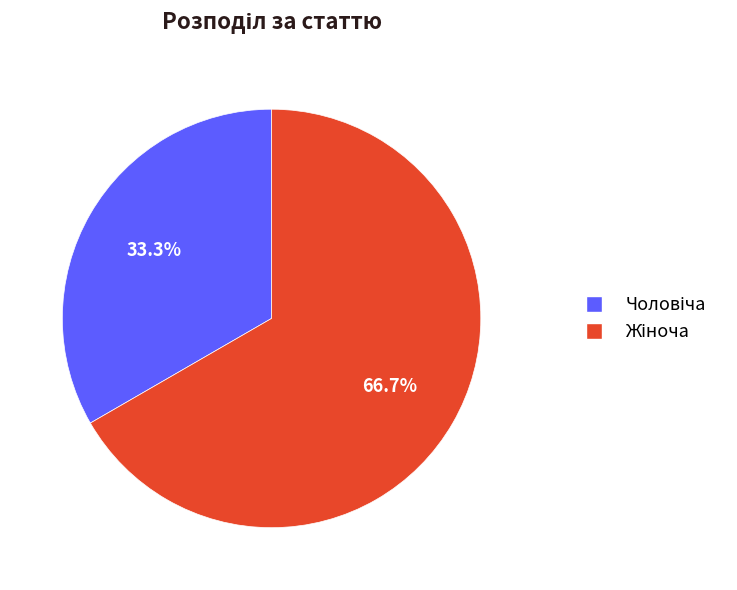

Does any single category account for the majority?

Yes